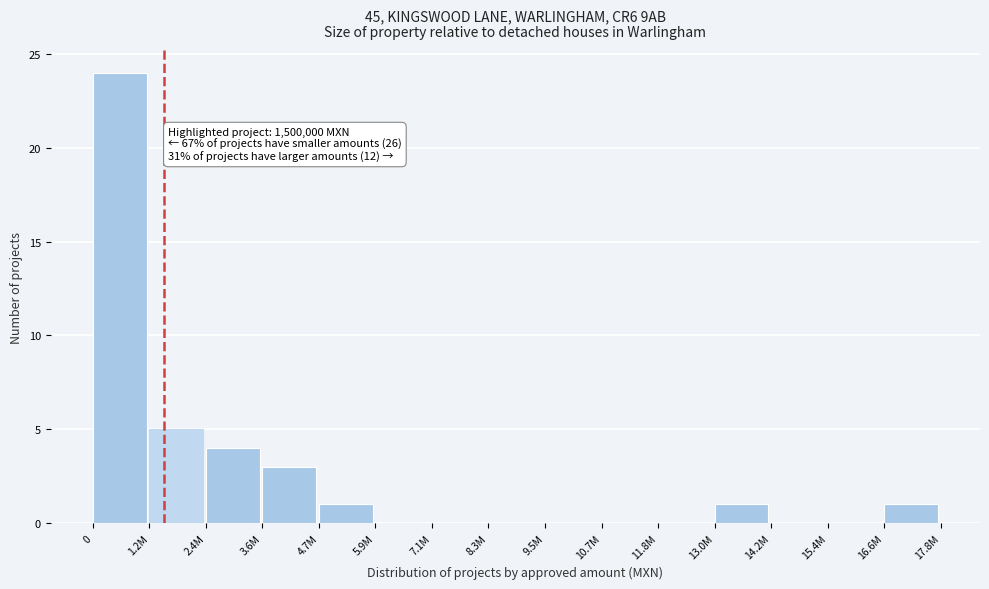

Reading left to right, what are all the values shown in this chart?

0=24	1.2M=5	2.4M=4	3.6M=3	4.7M=1	5.9M=0	7.1M=0	8.3M=0	9.5M=0	10.7M=0	11.8M=0	13.0M=1	14.2M=0	15.4M=0	16.6M=1